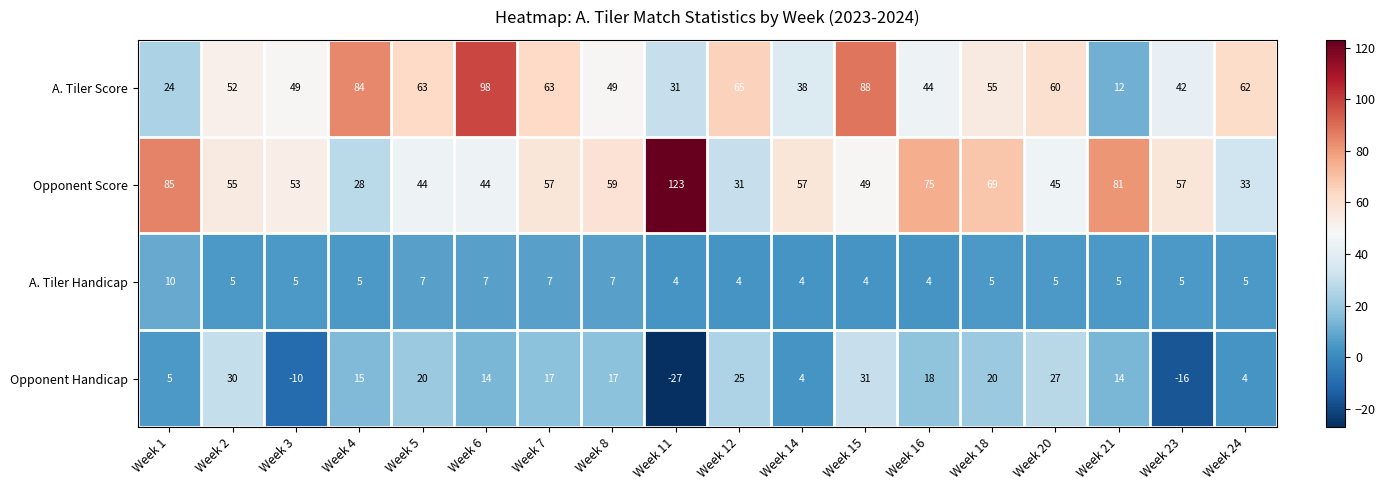

What is the minimum value shown in the chart?

-27